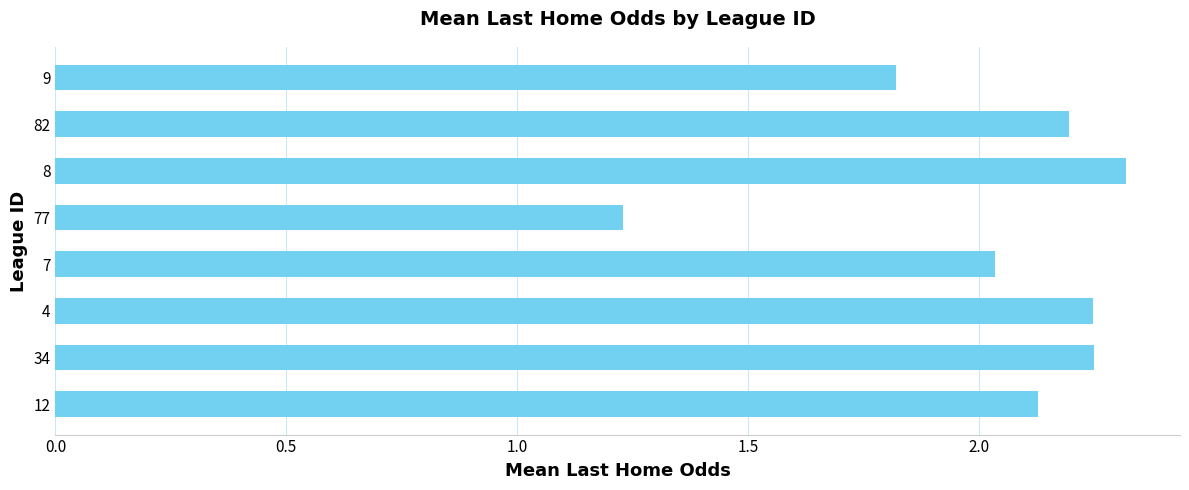

What is the ratio of the value at 7 to the value at 12?

1.0